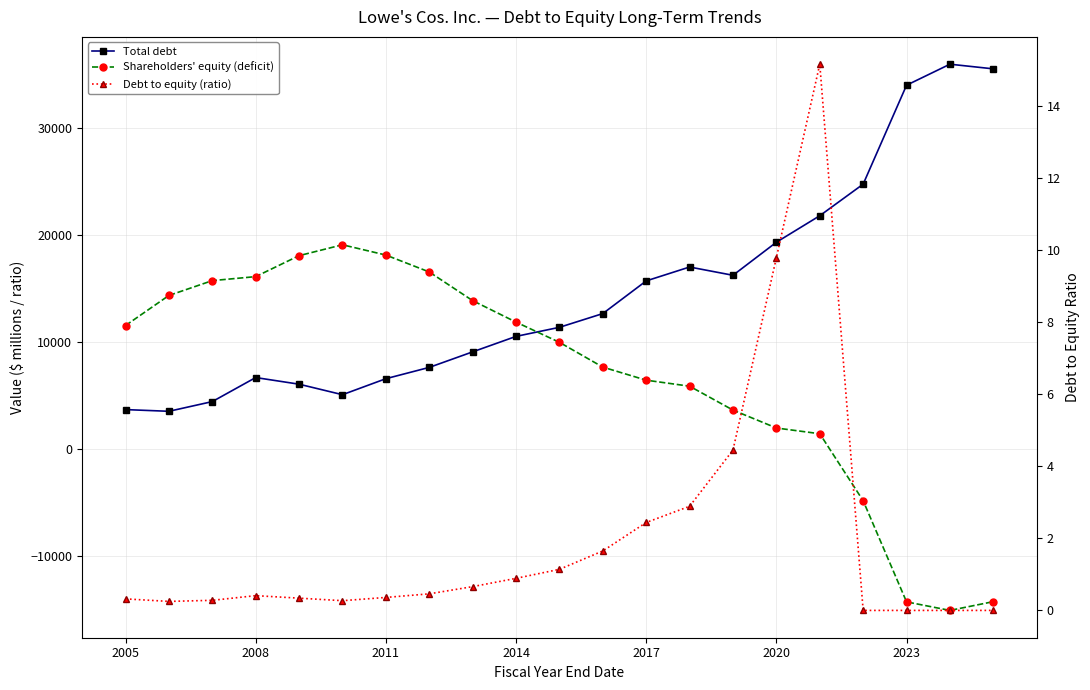

Does the chart have visible grid lines?

Yes